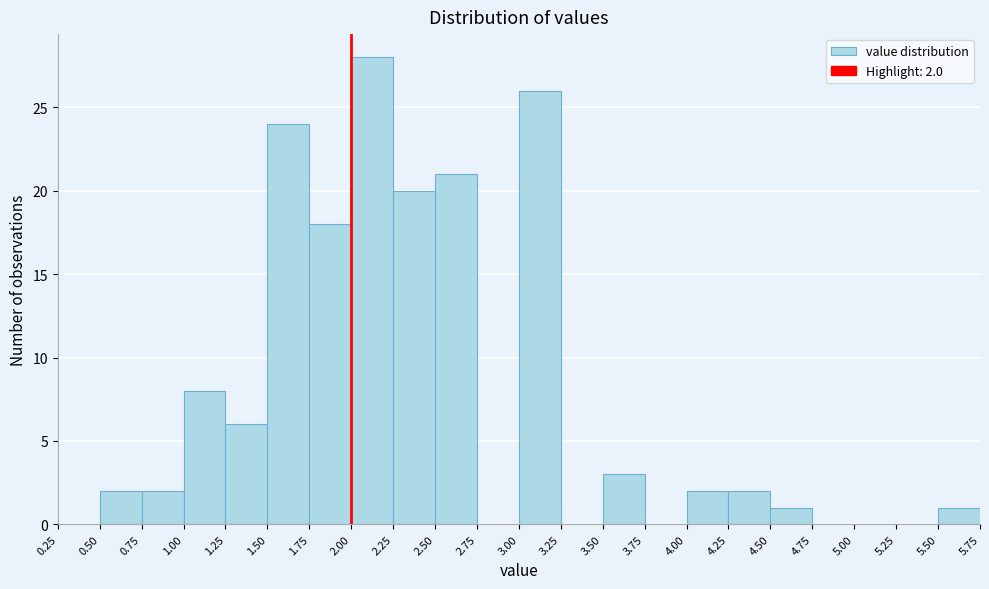

Which range on the x-axis has the tallest bar?

2.00 to 2.25